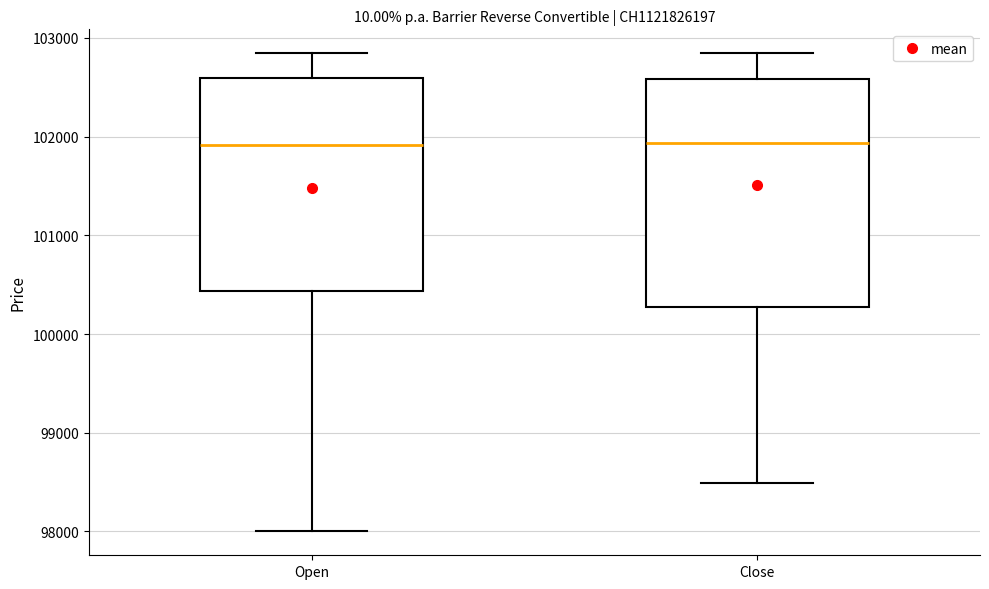

Comparing the boxes themselves (not the whiskers), which one is the tallest?

Close